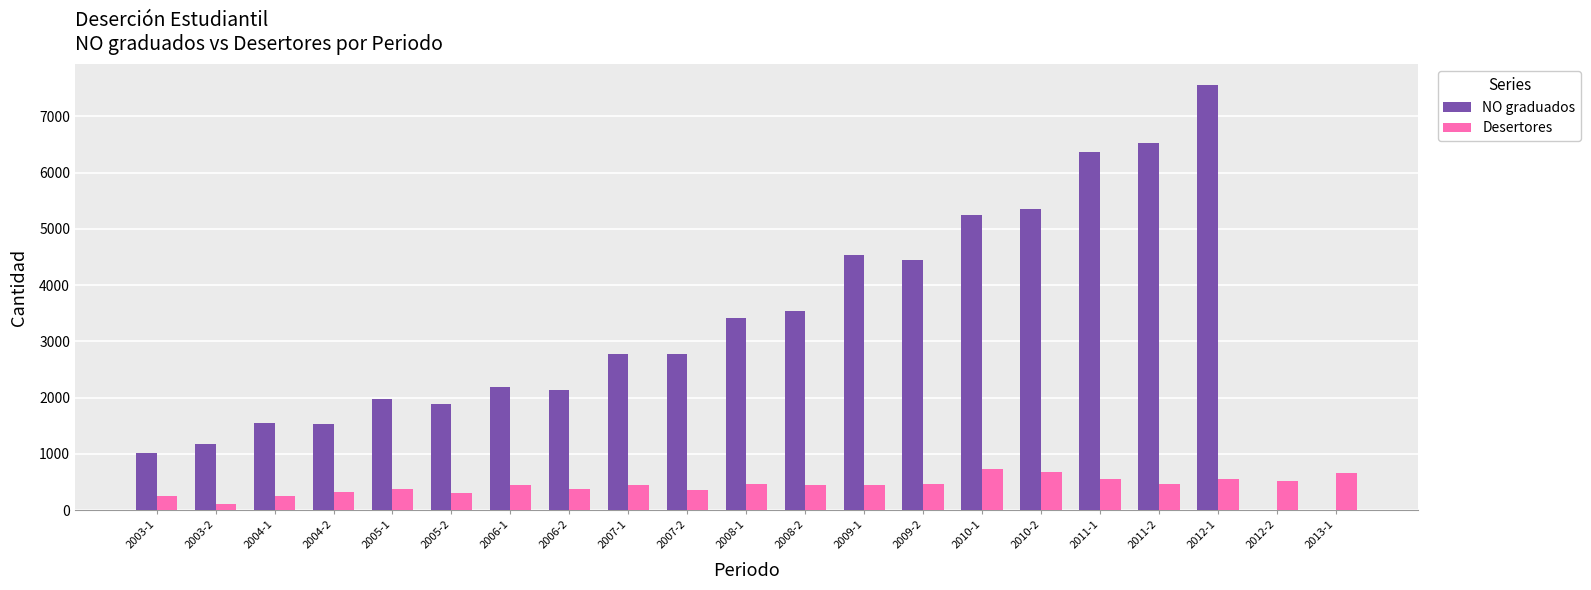

What is the maximum value shown in the chart?

7552